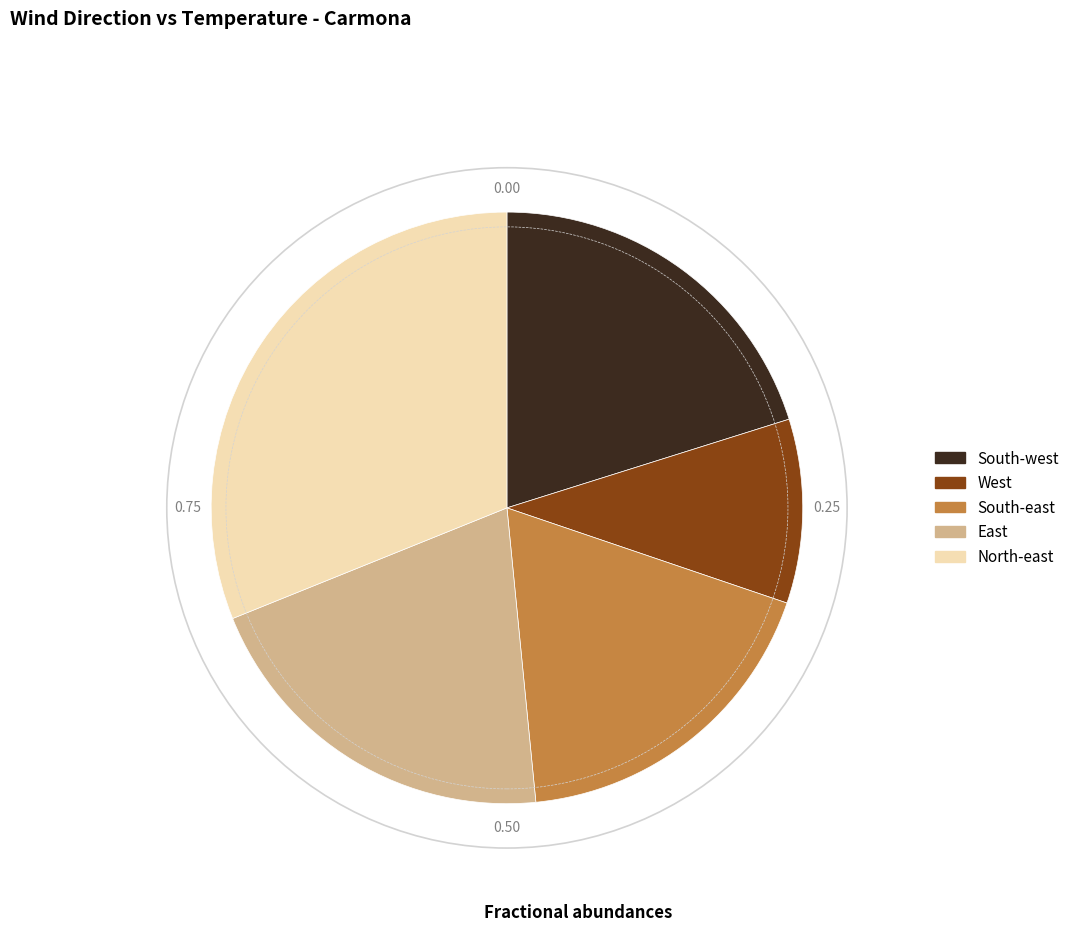

Is the sum of North-east and South-west greater than half?

Yes